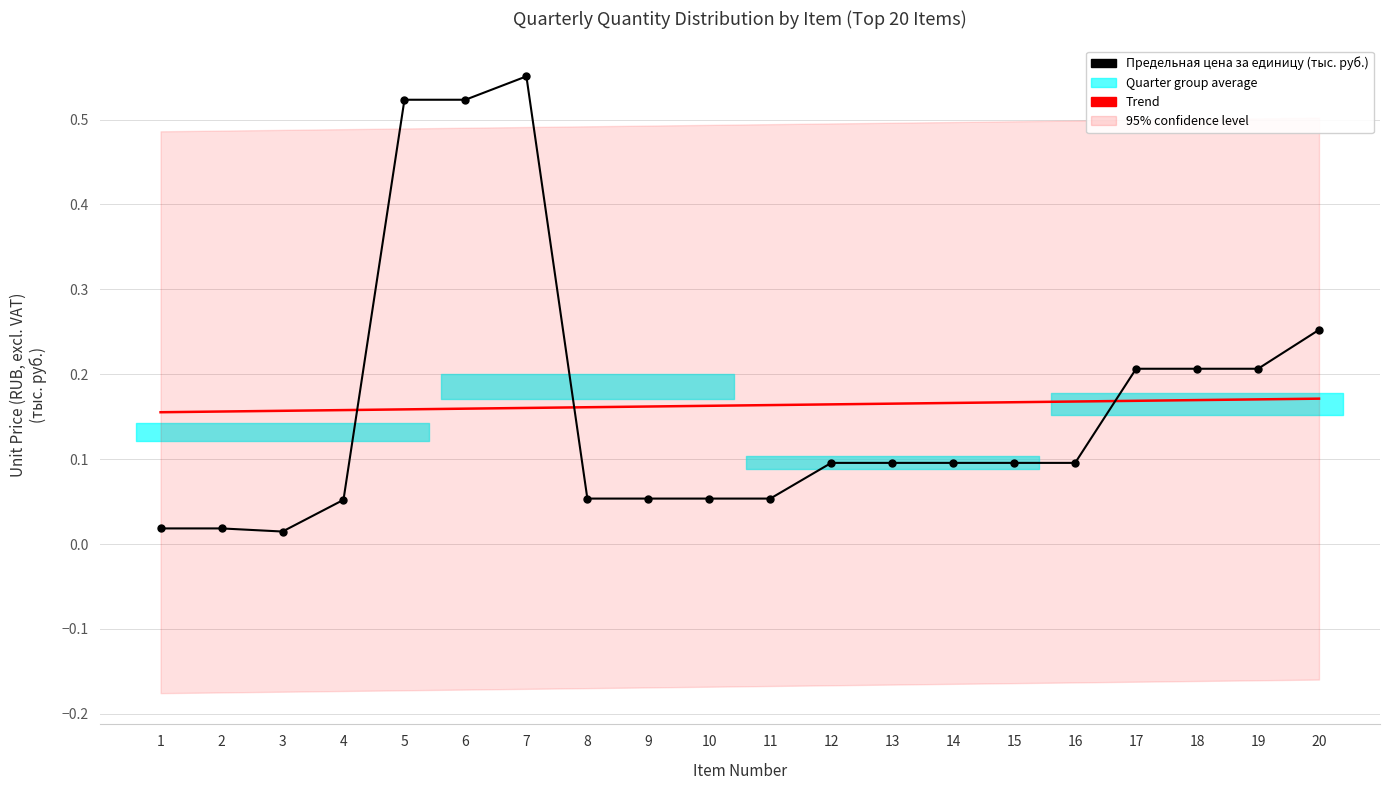

At how many categories does at least one series exceed 0?

20